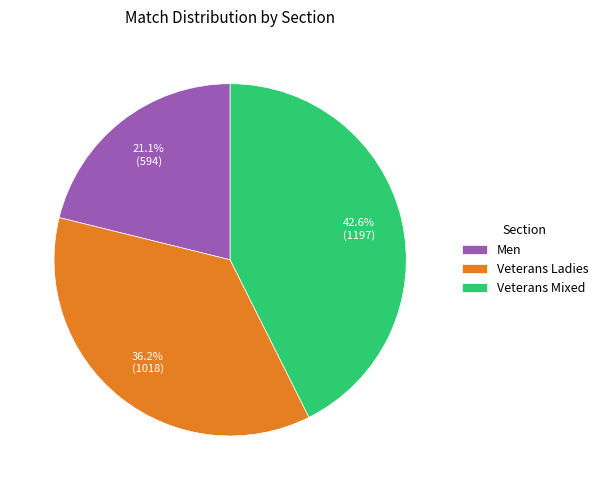

Rank the categories by value from lowest to highest.

Men, Veterans Ladies, Veterans Mixed